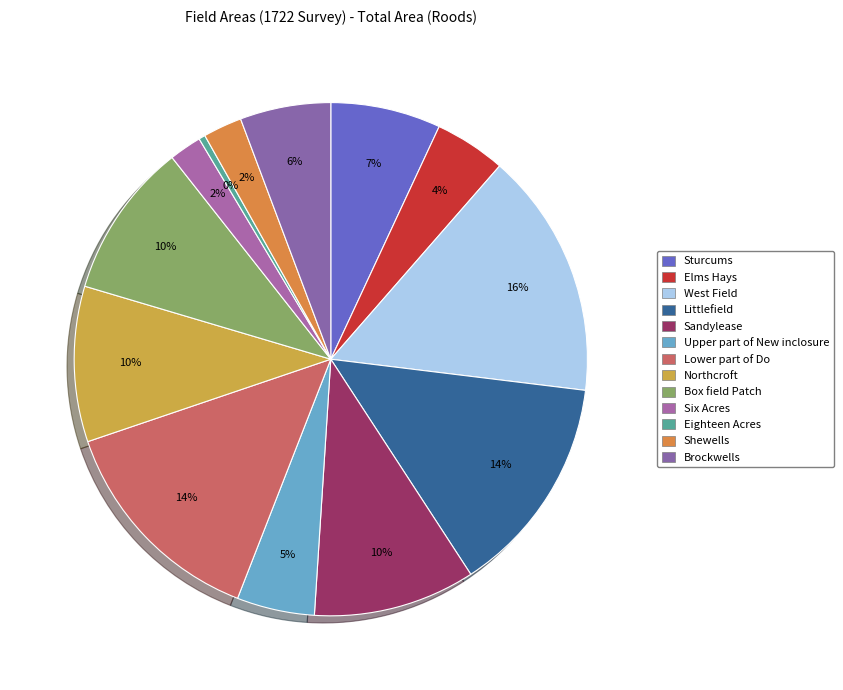

To the nearest percent, what is the difference between the largest and smallest slice percentages?

15%